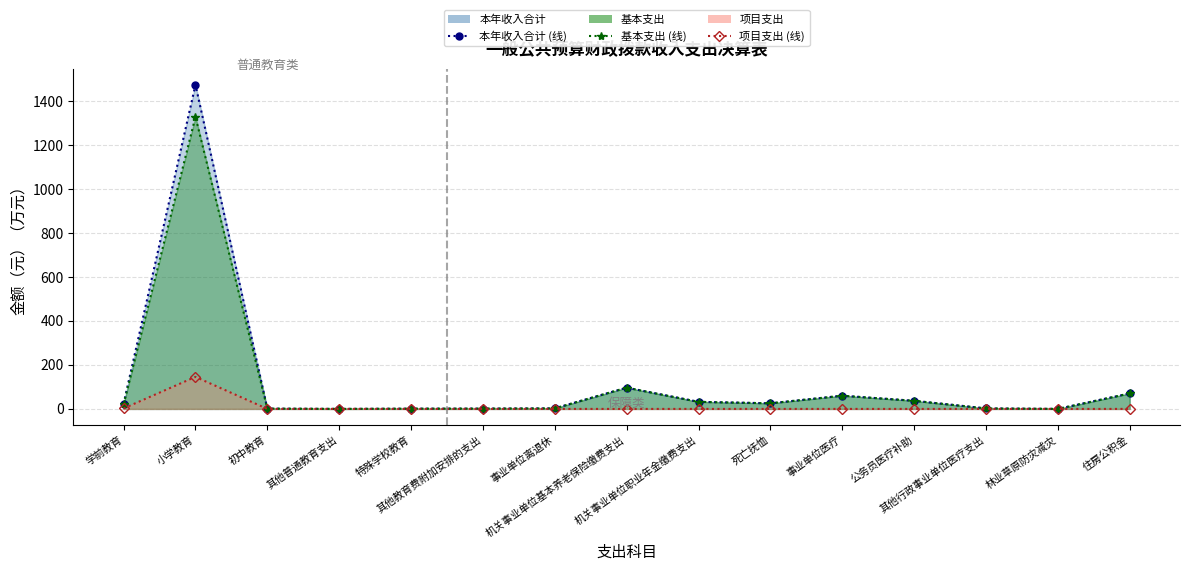

Reading left to right, list all the values displayed in this chart.

本年收入合计 (线): 23.3	1474.2	1.4	0.0	1.2	1.5	2.5	96.7	32.2	25.5	60.0	36.9	2.3	0.1	70.4
基本支出 (线): 21.1	1328.4	1.4	0.0	1.2	1.5	2.5	96.7	32.2	25.5	60.0	36.9	2.3	0.1	70.4
项目支出 (线): 2.2	145.7	0.0	0.0	0.0	0.0	0.0	0.0	0.0	0.0	0.0	0.0	0.0	0.0	0.0